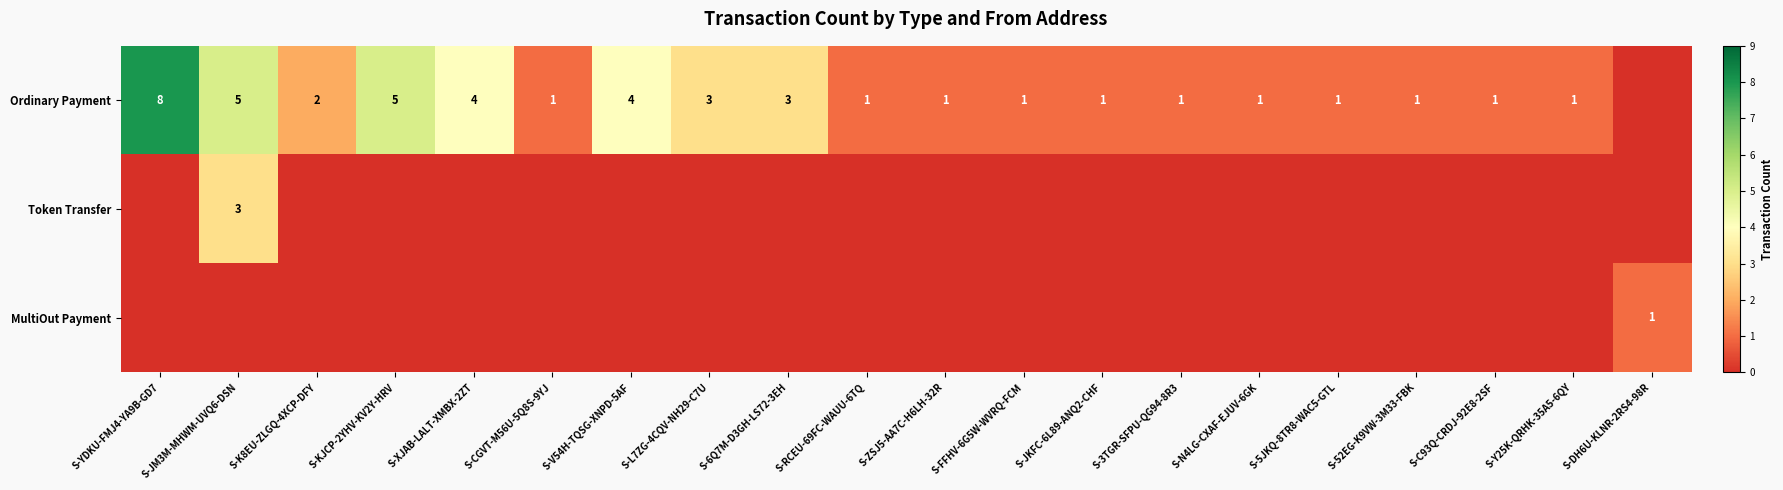

Which has a higher value, S-YDKU-FMJ4-YA9B-GD7 or S-C93Q-CRDJ-92E8-2SF?

S-YDKU-FMJ4-YA9B-GD7